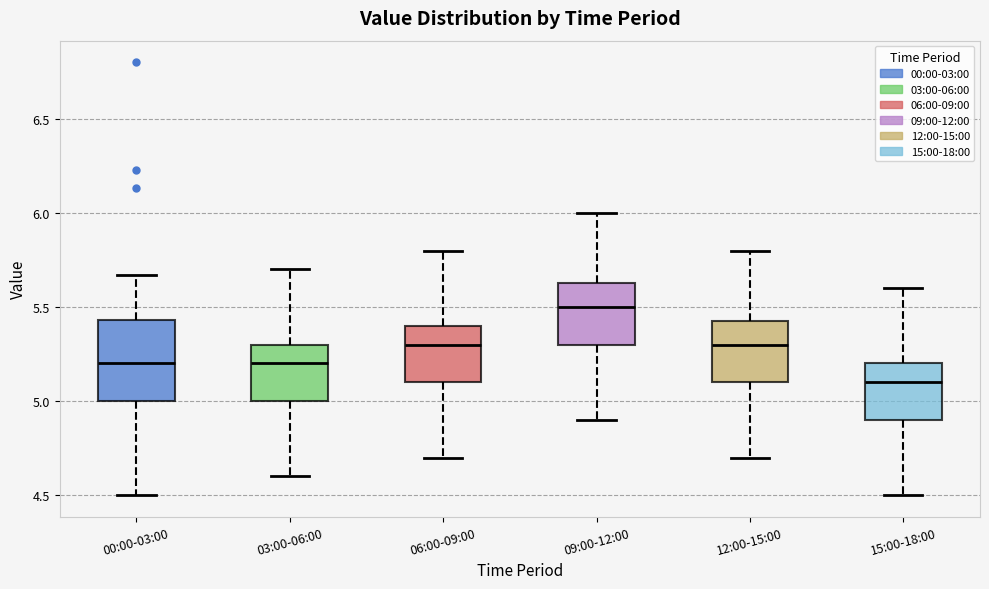

Reading left to right, read every box against the y-axis: the position of its median line, the range the box covers, and the ends of its whiskers. The values are not printed on the chart, so give them approximately, as read against the axis.

00:00-03:00: median 5.20, box 5.00 to 5.45, whiskers 4.50 to 5.65
03:00-06:00: median 5.20, box 5.00 to 5.30, whiskers 4.60 to 5.70
06:00-09:00: median 5.30, box 5.10 to 5.40, whiskers 4.70 to 5.80
09:00-12:00: median 5.50, box 5.30 to 5.65, whiskers 4.90 to 6.00
12:00-15:00: median 5.30, box 5.10 to 5.45, whiskers 4.70 to 5.80
15:00-18:00: median 5.10, box 4.90 to 5.20, whiskers 4.50 to 5.60